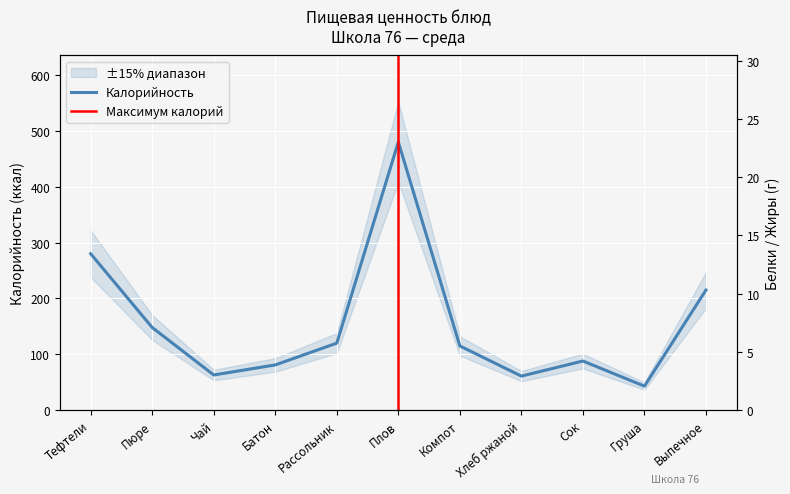

Which series has the widest spread of values?

Калорийность